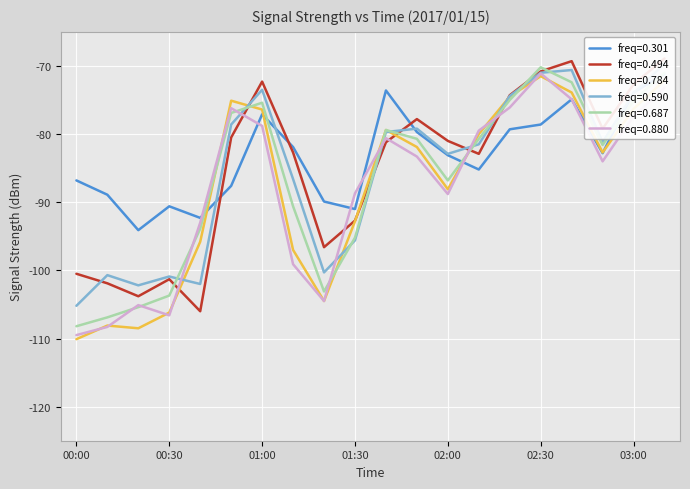

What is the difference between the maximum and minimum values in the 0.301 series?

22.9